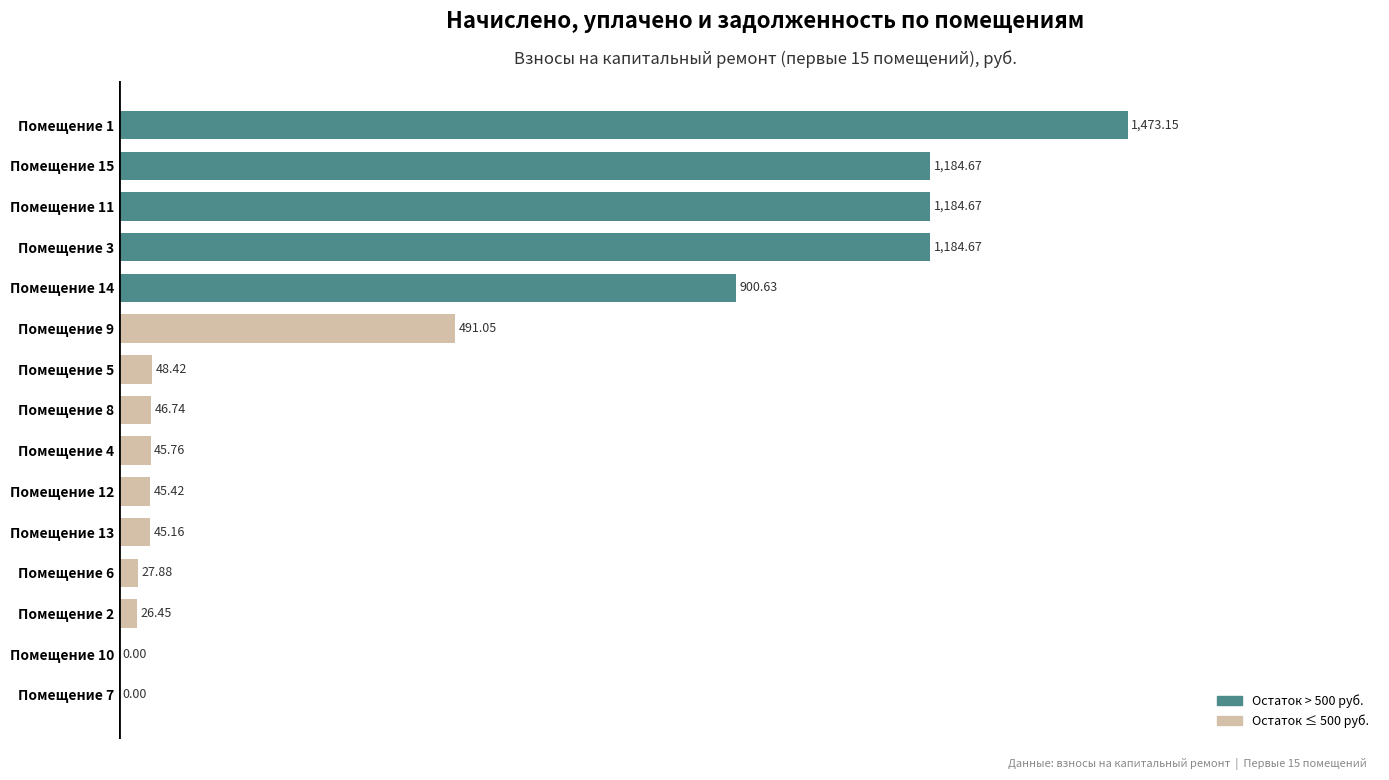

What is the maximum value shown in the chart?

1473.2